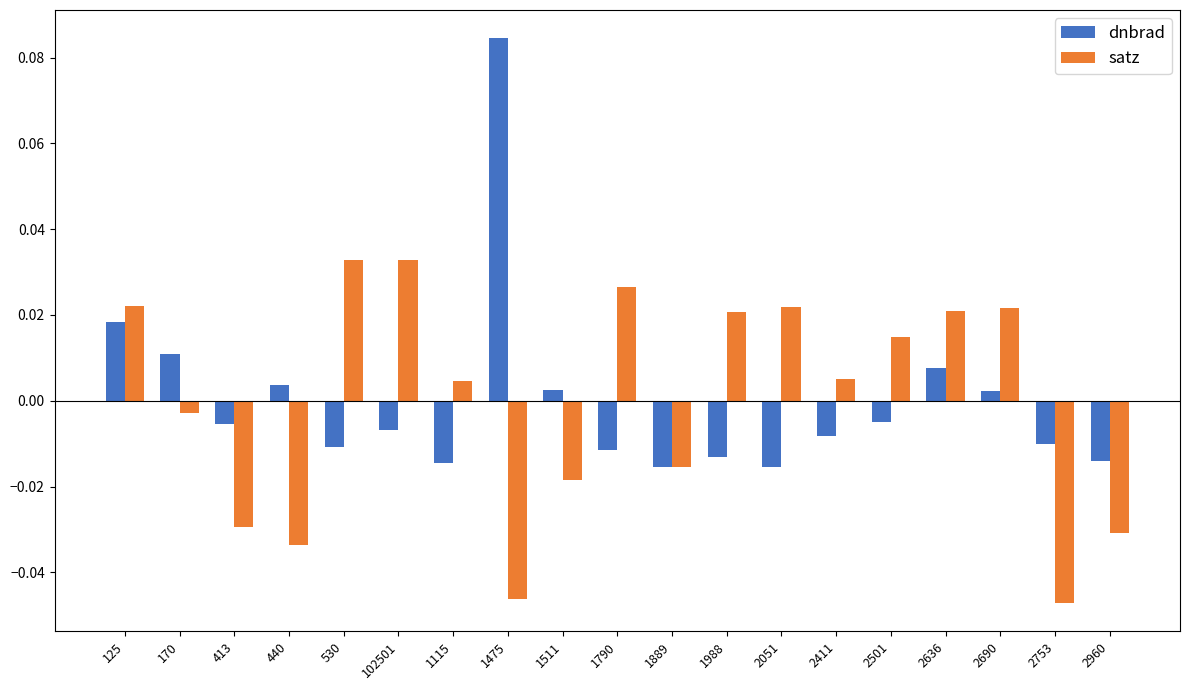

Is the value of satz at 125 greater than the value of dnbrad at 1475?

No